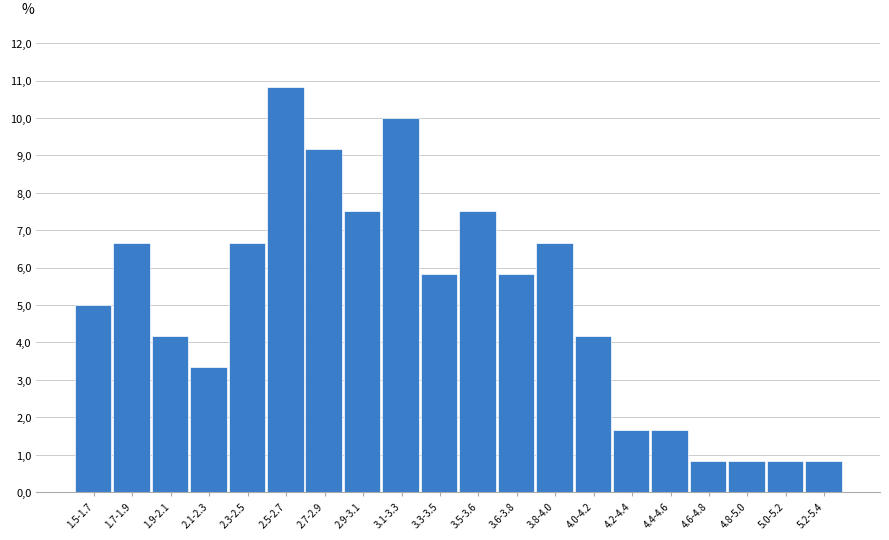

Are the bars horizontal?

No